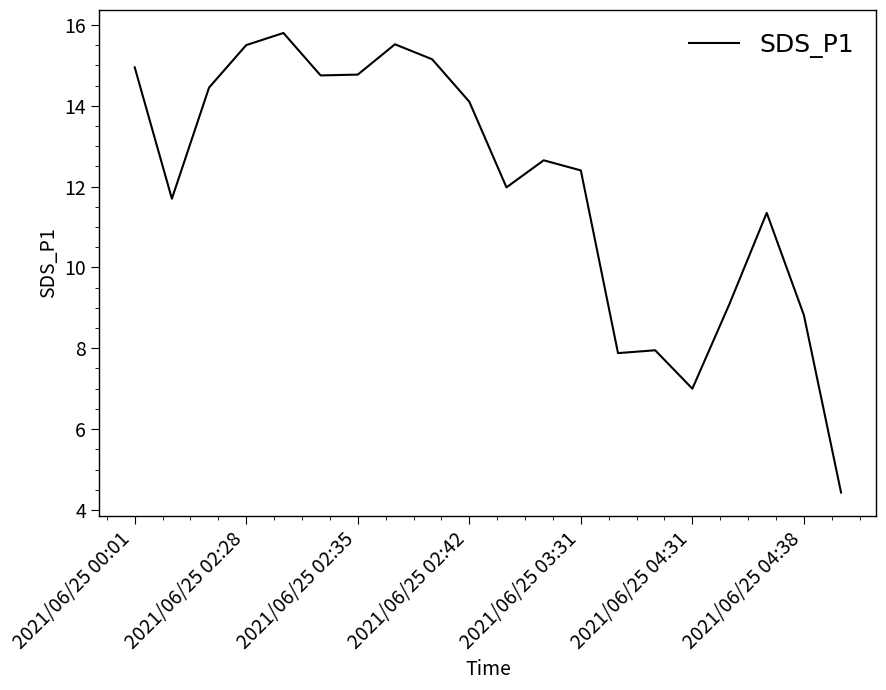

What is the smallest value displayed?

4.4